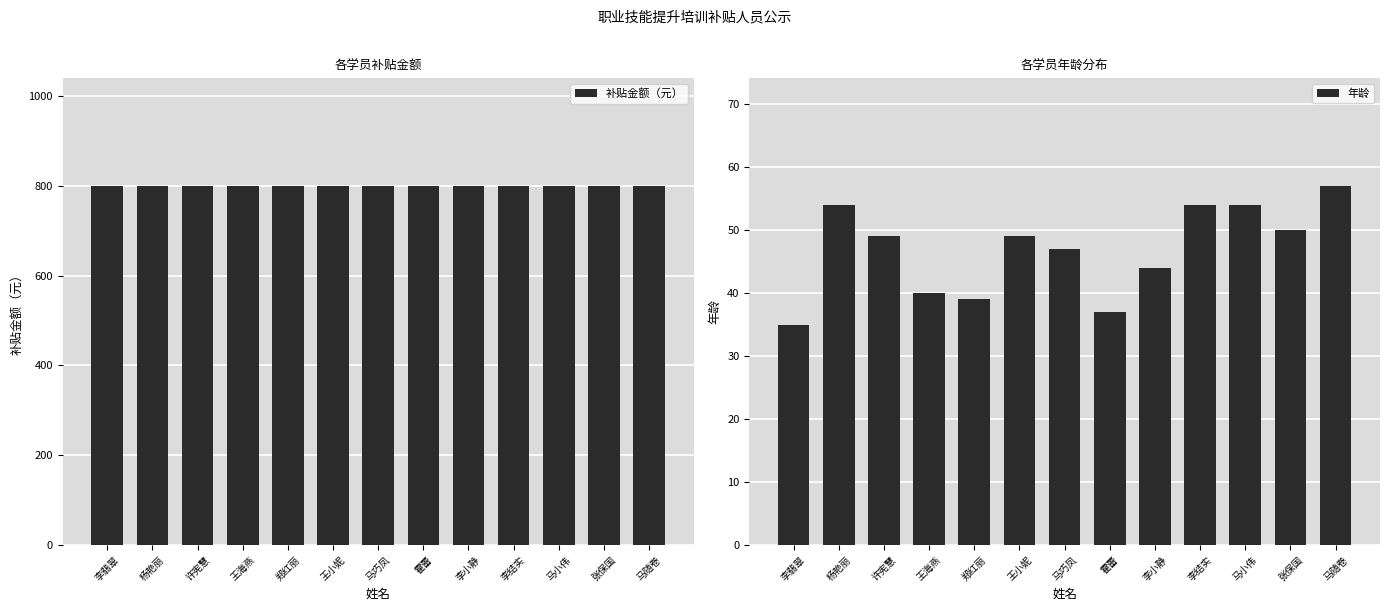

Where is 补贴金额（元） nearest to the value 800?

李翡翠